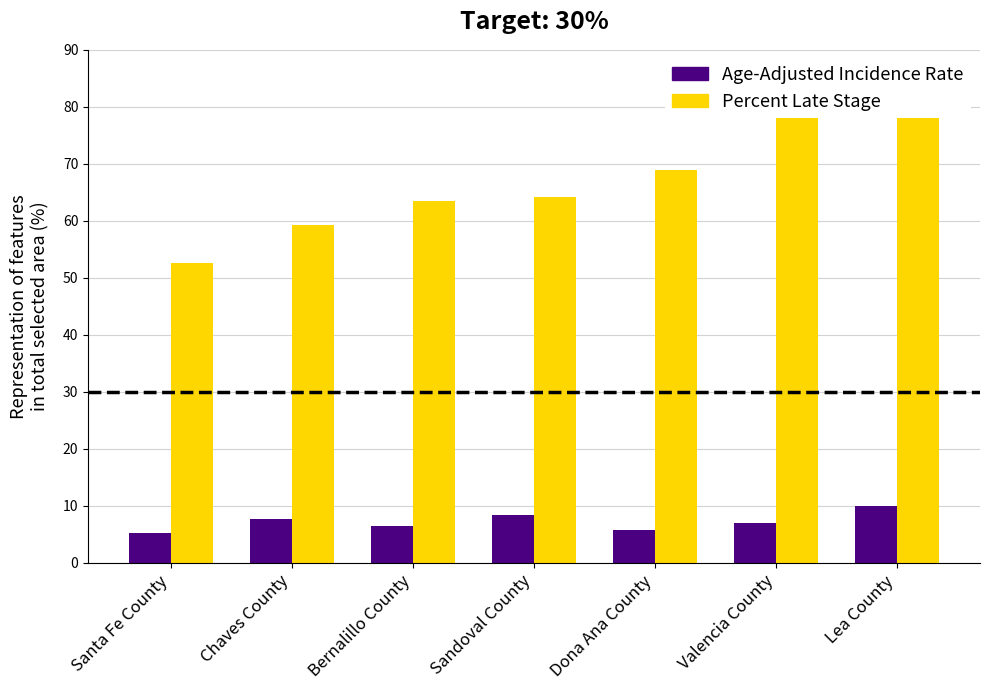

What position from the right is Chaves County?

6